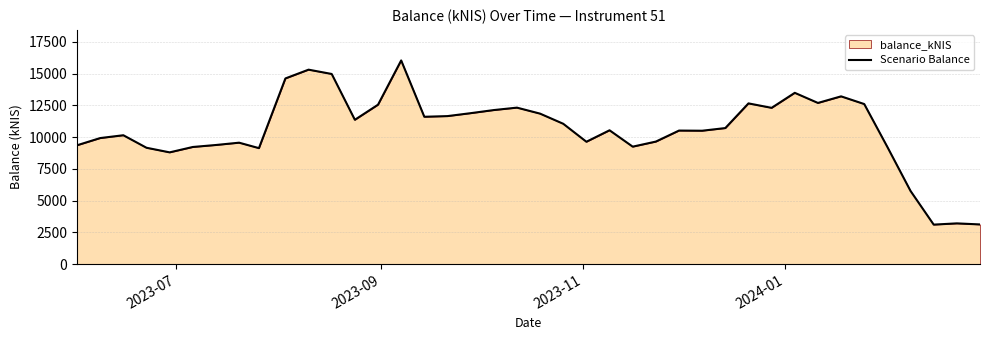

Reading right to left, transcribe all the data shown in this chart.

3117.2	3201.2	3103.5	5753.0	9214.2	12595.6	13201.5	12682.3	13479.0	12296.4	12647.4	10703.9	10495.2	10507.5	9640.0	9241.1	10529.8	9626.9	11042.6	11840.2	12313.1	12121.7	11876.8	11646.3	11593.6	16028.9	12544.5	11356.1	14963.1	15302.1	14611.6	9124.1	9553.6	9371.8	9215.3	8791.5	9154.4	10139.8	9917.1	9349.3